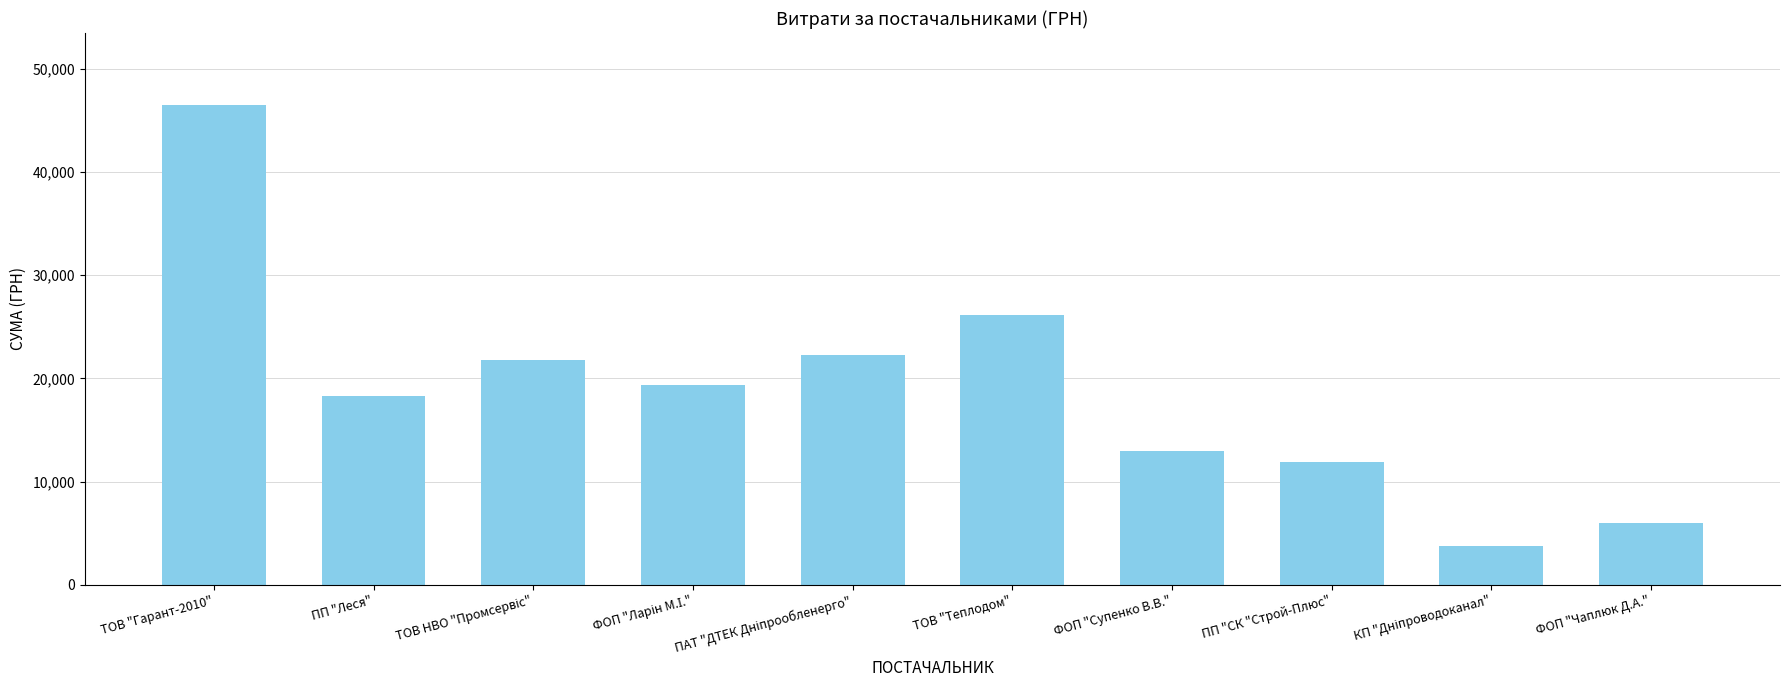

What is the label of the 7th bar from the left?

ФОП "Супенко В.В."